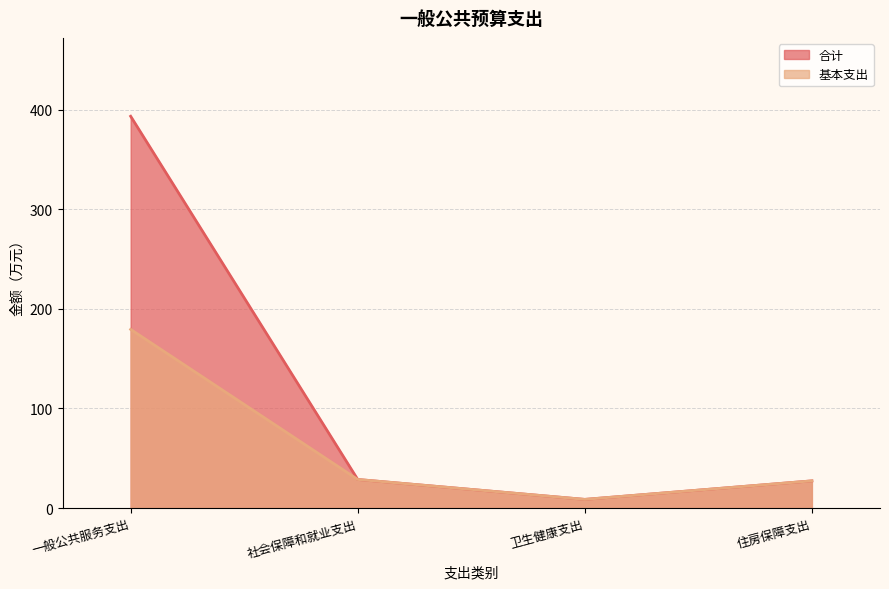

Does the chart display data point markers on the line(s)?

No